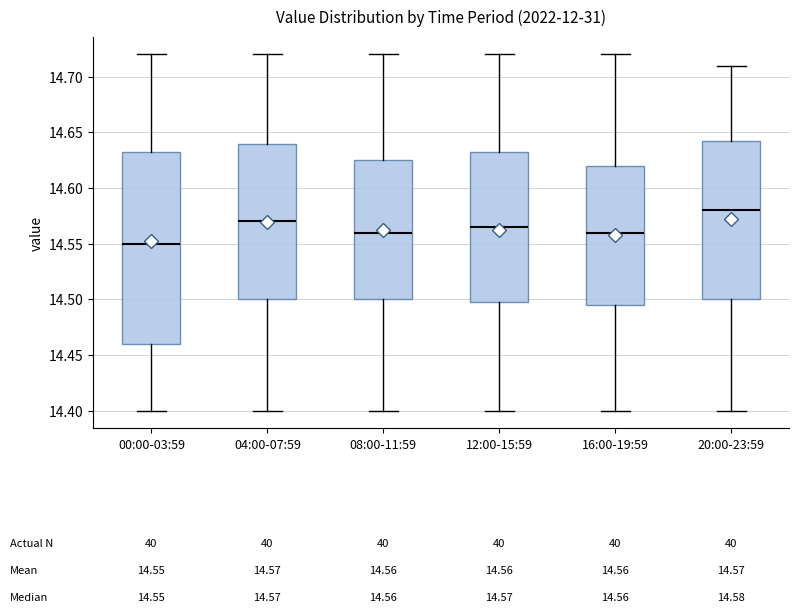

Comparing the boxes themselves (not the whiskers), which one is the tallest?

00:00-03:59